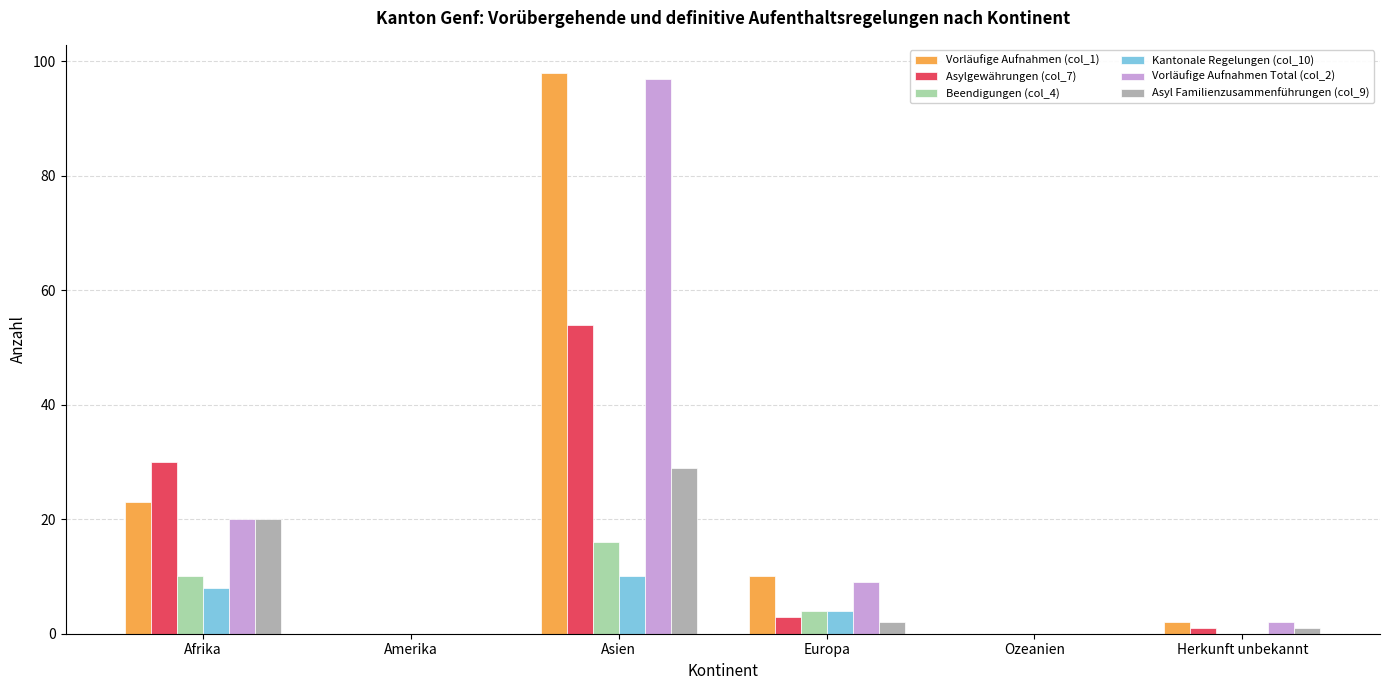

At which category is the sum across all series the highest?

Asien